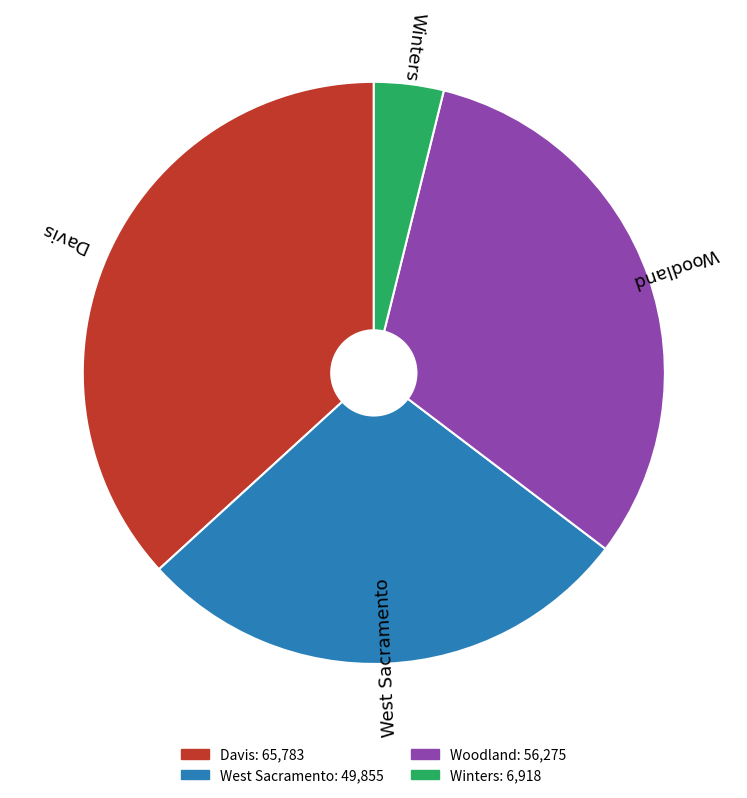

How many segments does this pie chart have?

4